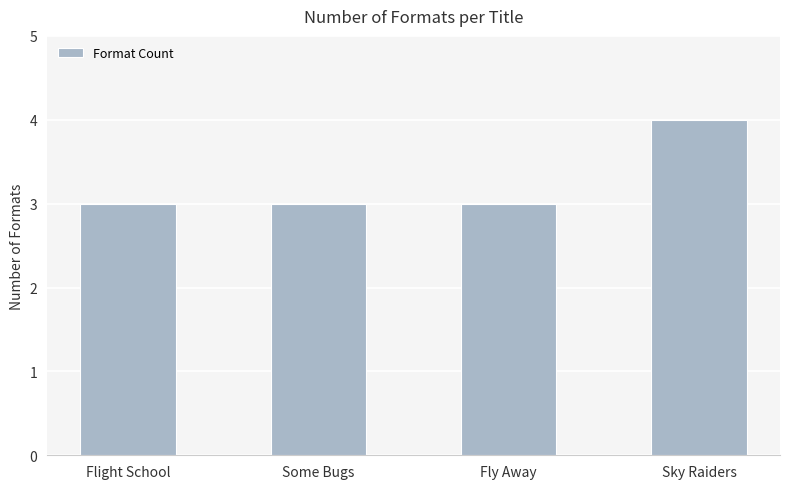

Is it true that the value at Some Bugs is 3?

True